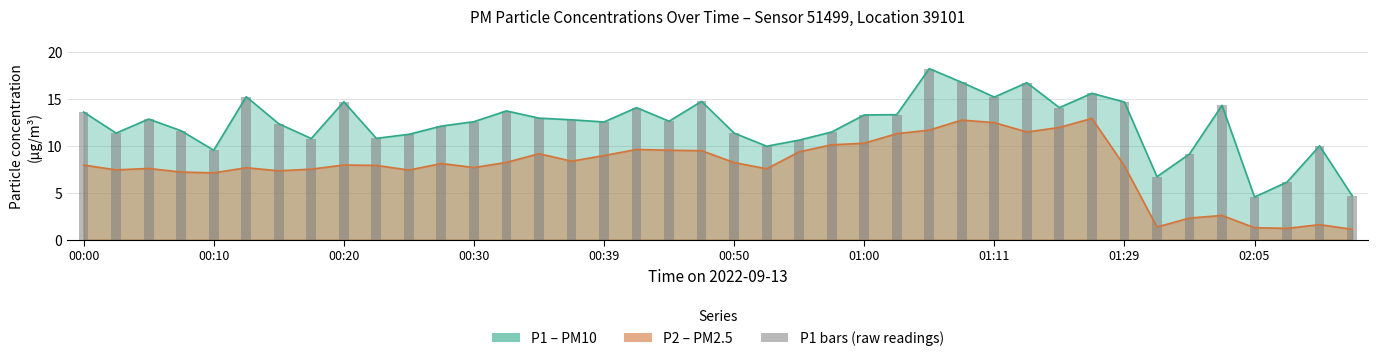

What is the change in value from 02:05 to 16?

+1.8